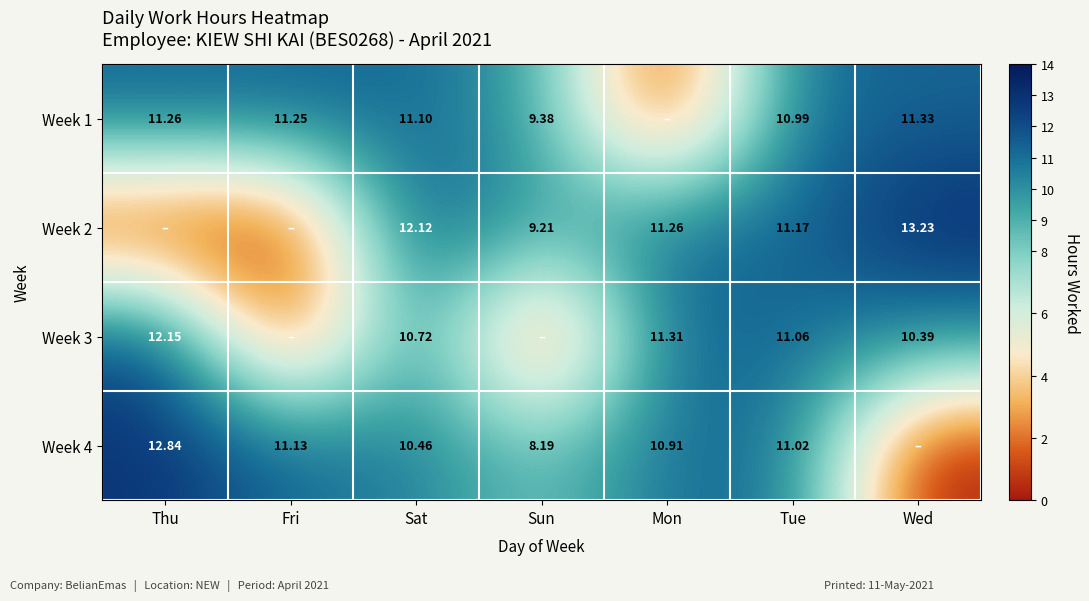

What is the difference between the highest and lowest values at Fri?

11.2